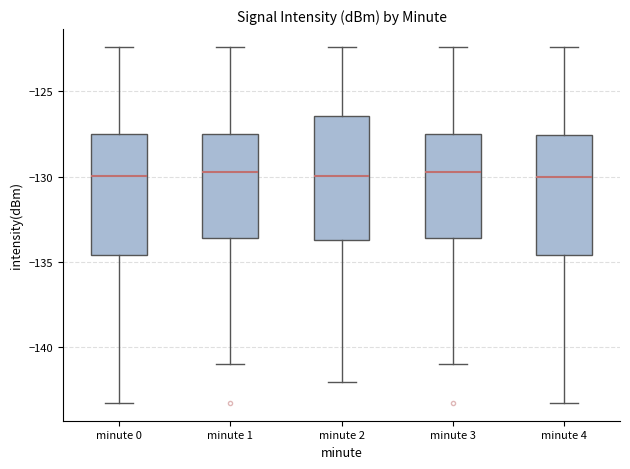

Reading left to right, transcribe this box plot: for each box, give where its median line is, the range the box spans, and where its two whiskers end, as read against the y-axis. The values are not printed on the chart, so give them approximately, as read against the axis.

minute 0: median -130.0, box -134.5 to -127.5, whiskers -143.5 to -122.5
minute 1: median -129.5, box -133.5 to -127.5, whiskers -141.0 to -122.5
minute 2: median -130.0, box -133.5 to -126.5, whiskers -142.0 to -122.5
minute 3: median -129.5, box -133.5 to -127.5, whiskers -141.0 to -122.5
minute 4: median -130.0, box -134.5 to -127.5, whiskers -143.5 to -122.5